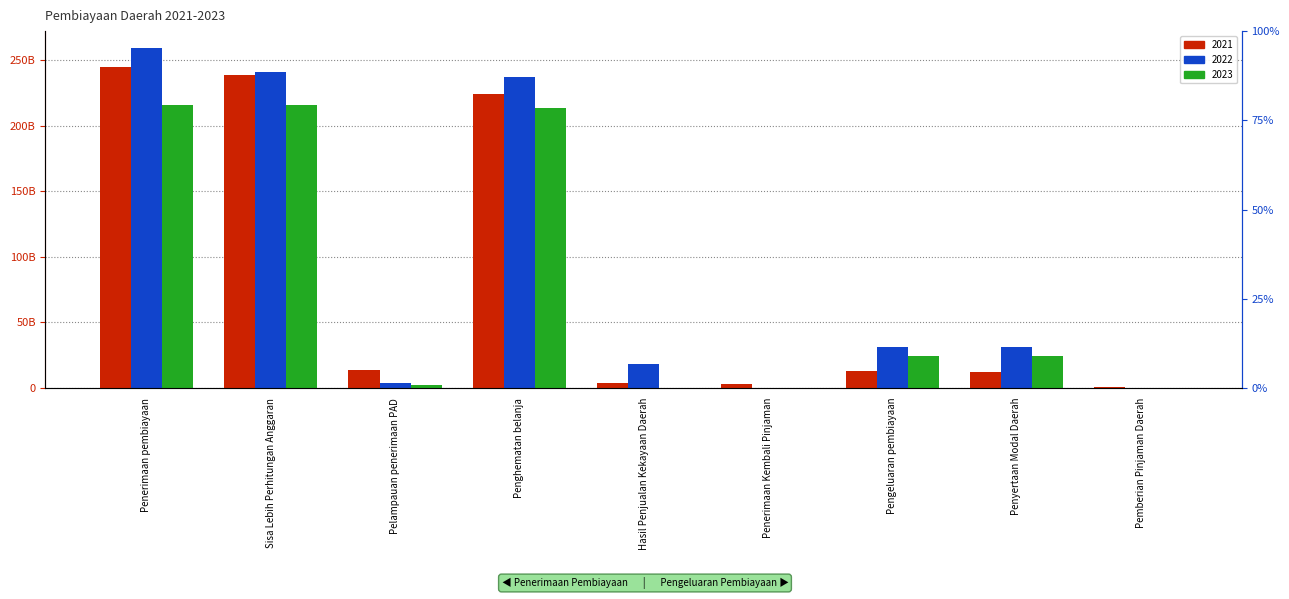

Reading right to left, what are all the values shown in this chart?

2021: Pemberian Pinjaman Daerah=800000000.0	Penyertaan Modal Daerah=12341000000.0	Pengeluaran pembiayaan=13141000000.0	Penerimaan Kembali Pinjaman=2629109132.0	Hasil Penjualan Kekayaan Daerah=3746925000.0	Penghematan belanja=224201393766.2	Pelampauan penerimaan PAD=14000000000.0	Sisa Lebih Perhitungan Anggaran=238201393766.2	Penerimaan pembiayaan=244577427898.2
2022: Pemberian Pinjaman Daerah=0.0	Penyertaan Modal Daerah=31500000000.0	Pengeluaran pembiayaan=31500000000.0	Penerimaan Kembali Pinjaman=162499000.0	Hasil Penjualan Kekayaan Daerah=18362654076.0	Penghematan belanja=236806861658.3	Pelampauan penerimaan PAD=3697000000.0	Sisa Lebih Perhitungan Anggaran=240503861658.3	Penerimaan pembiayaan=259029014734.3
2023: Pemberian Pinjaman Daerah=0.0	Penyertaan Modal Daerah=24051093800.0	Pengeluaran pembiayaan=24051093800.0	Penerimaan Kembali Pinjaman=0.0	Hasil Penjualan Kekayaan Daerah=0.0	Penghematan belanja=213358755732.7	Pelampauan penerimaan PAD=2273110000.0	Sisa Lebih Perhitungan Anggaran=215631865732.7	Penerimaan pembiayaan=215631865732.7